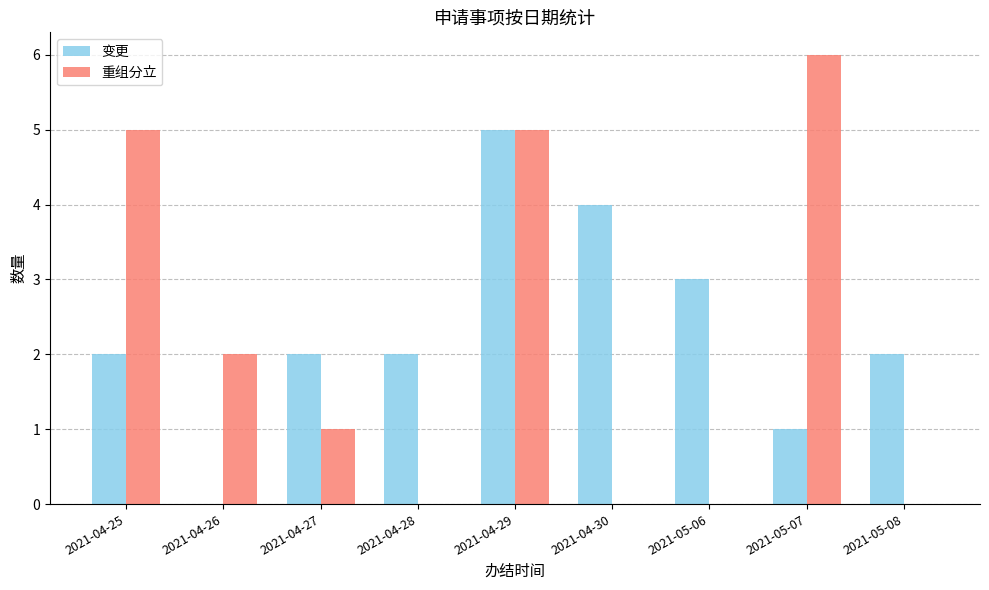

What is the maximum value for 重组分立?

6